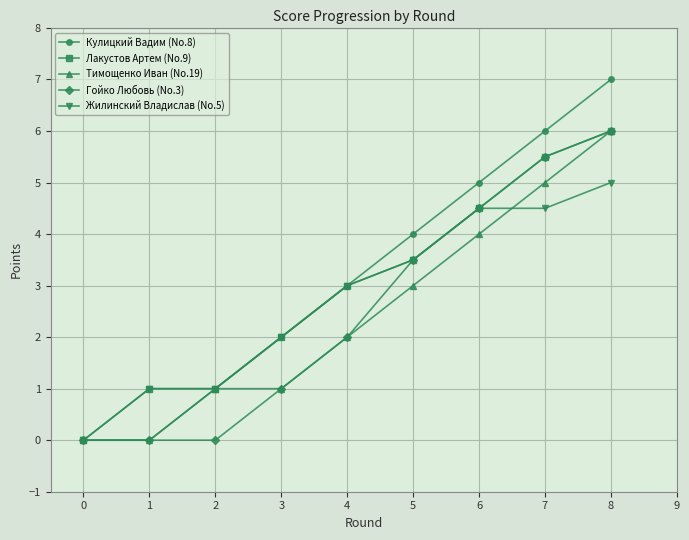

Which series has the widest spread of values?

Кулицкий Вадим (No.8)